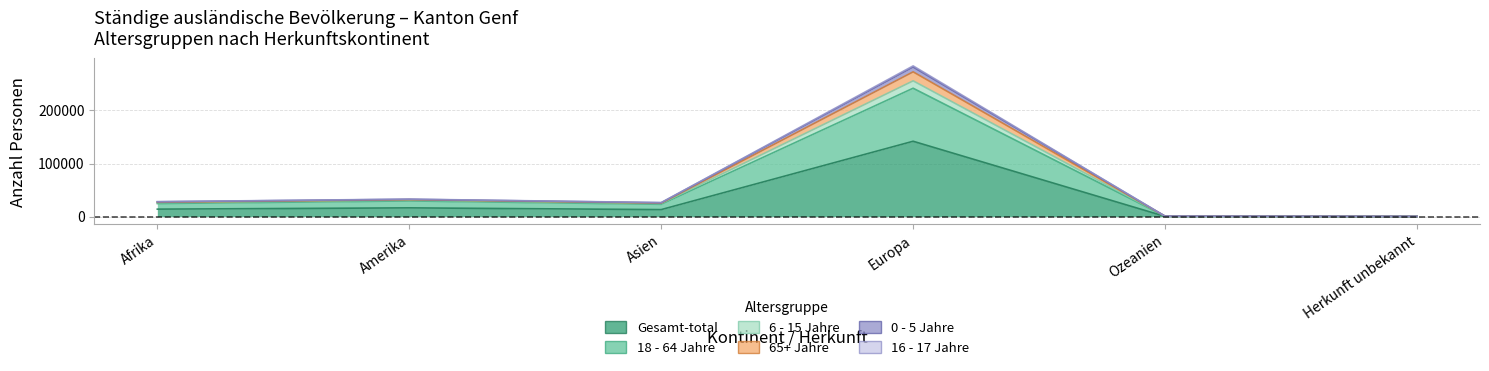

What is the difference between the highest and lowest values at Ozeanien?

391